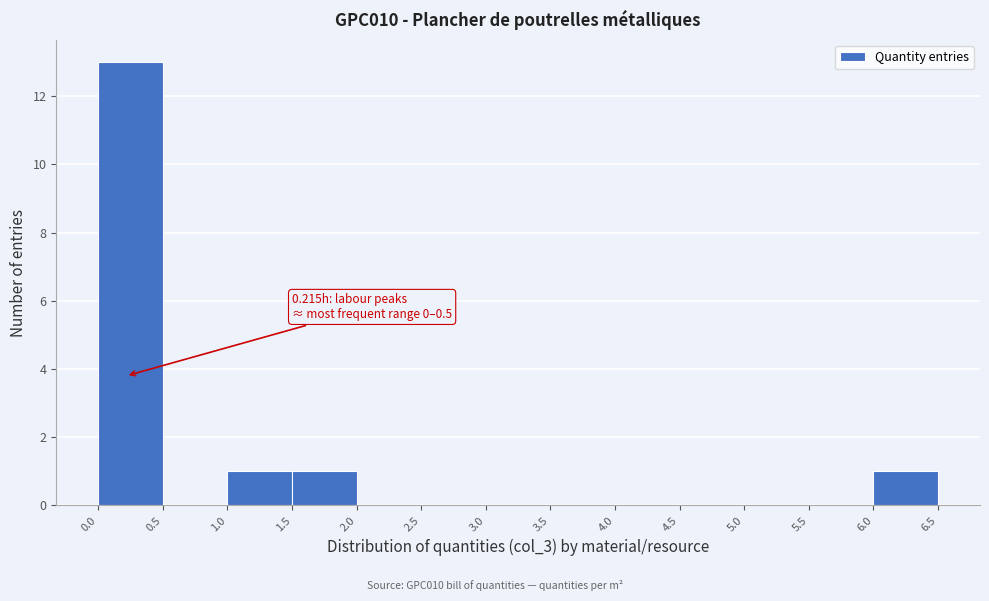

Which range on the x-axis has the tallest bar?

0.0 to 0.5